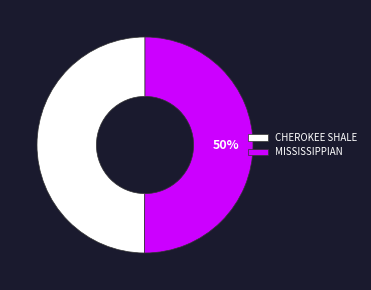

What is the ratio of the value at MISSISSIPPIAN to the value at CHEROKEE SHALE?

1.0